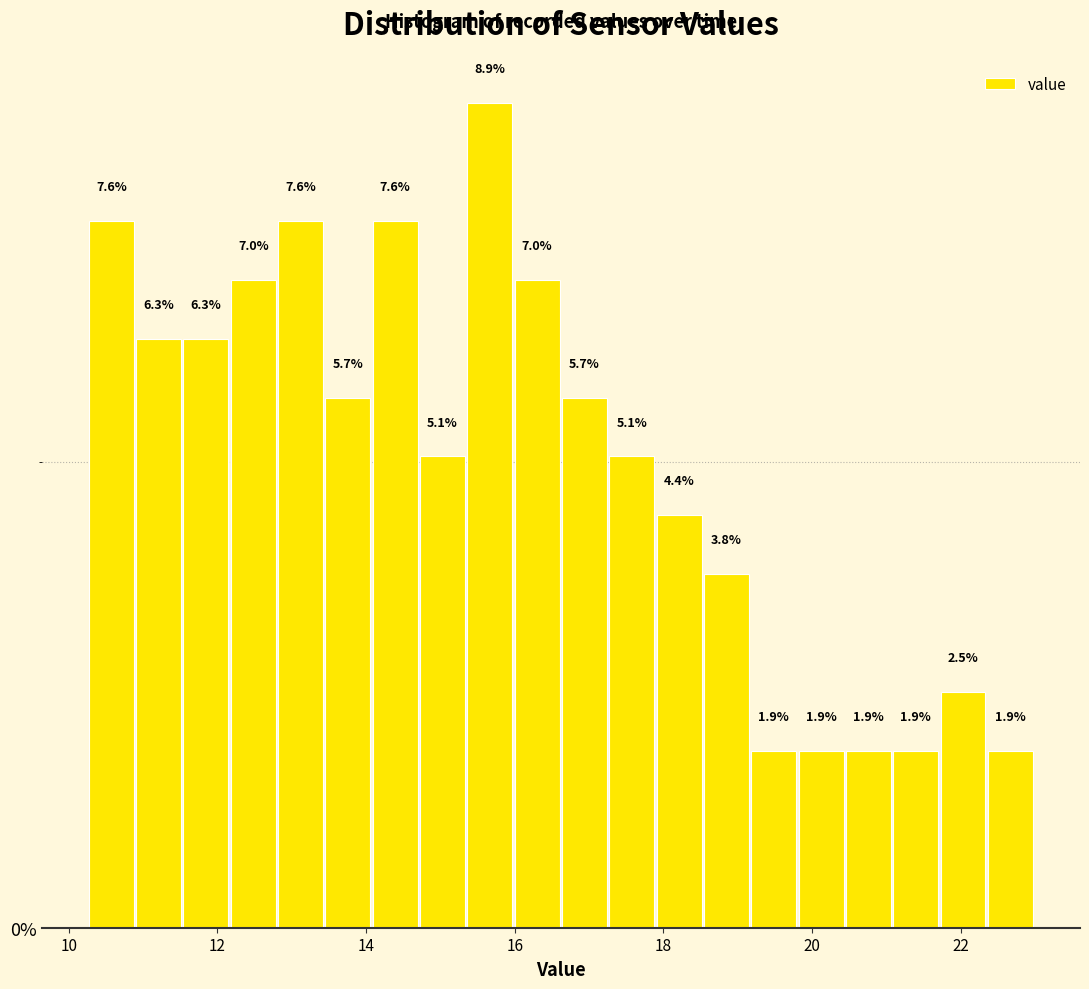

Around what value on the x-axis is the tallest bar? Give the approximate position of its centre, as read against the axis.

15.6